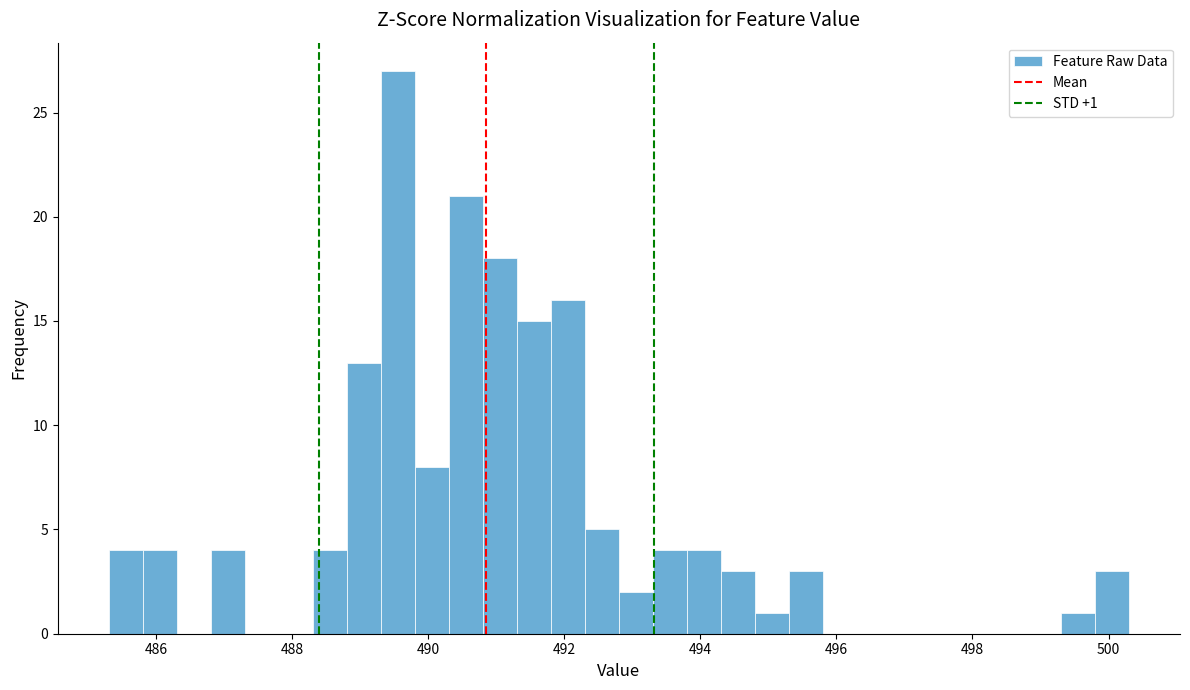

Read against the x-axis, roughly where is the centre of the tallest bar?

489.6